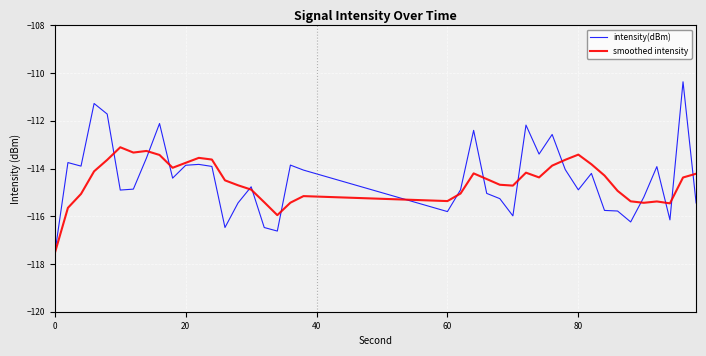

How many lines are shown in the chart?

2